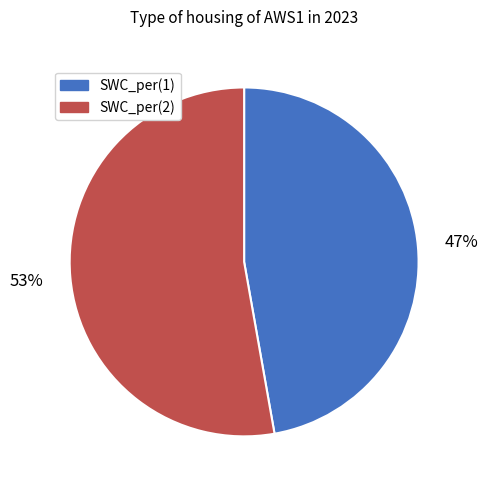

Is it true that SWC_per(1) is 58% of the pie?

False